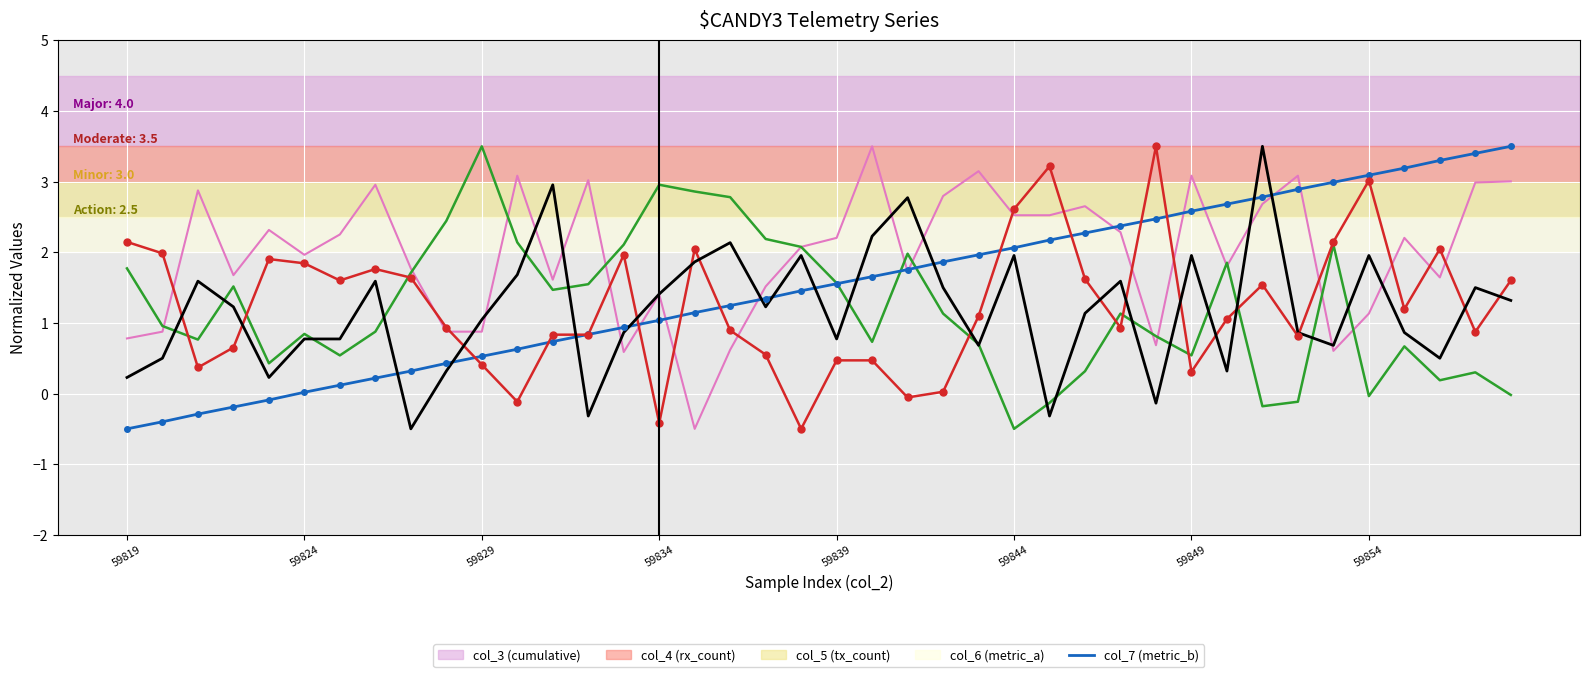

What is the greatest value displayed?

3.5